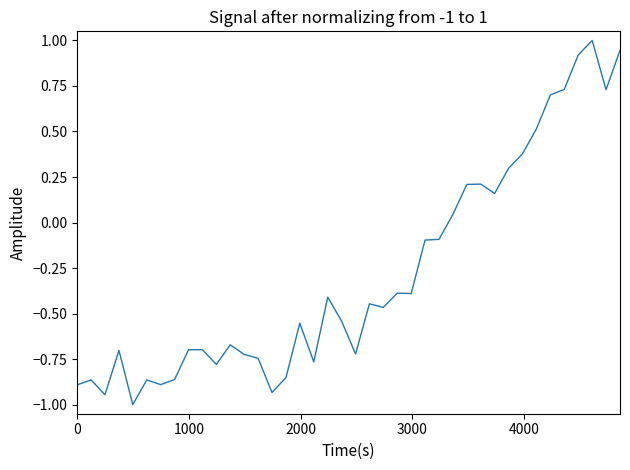

What is the greatest value displayed?

1.0